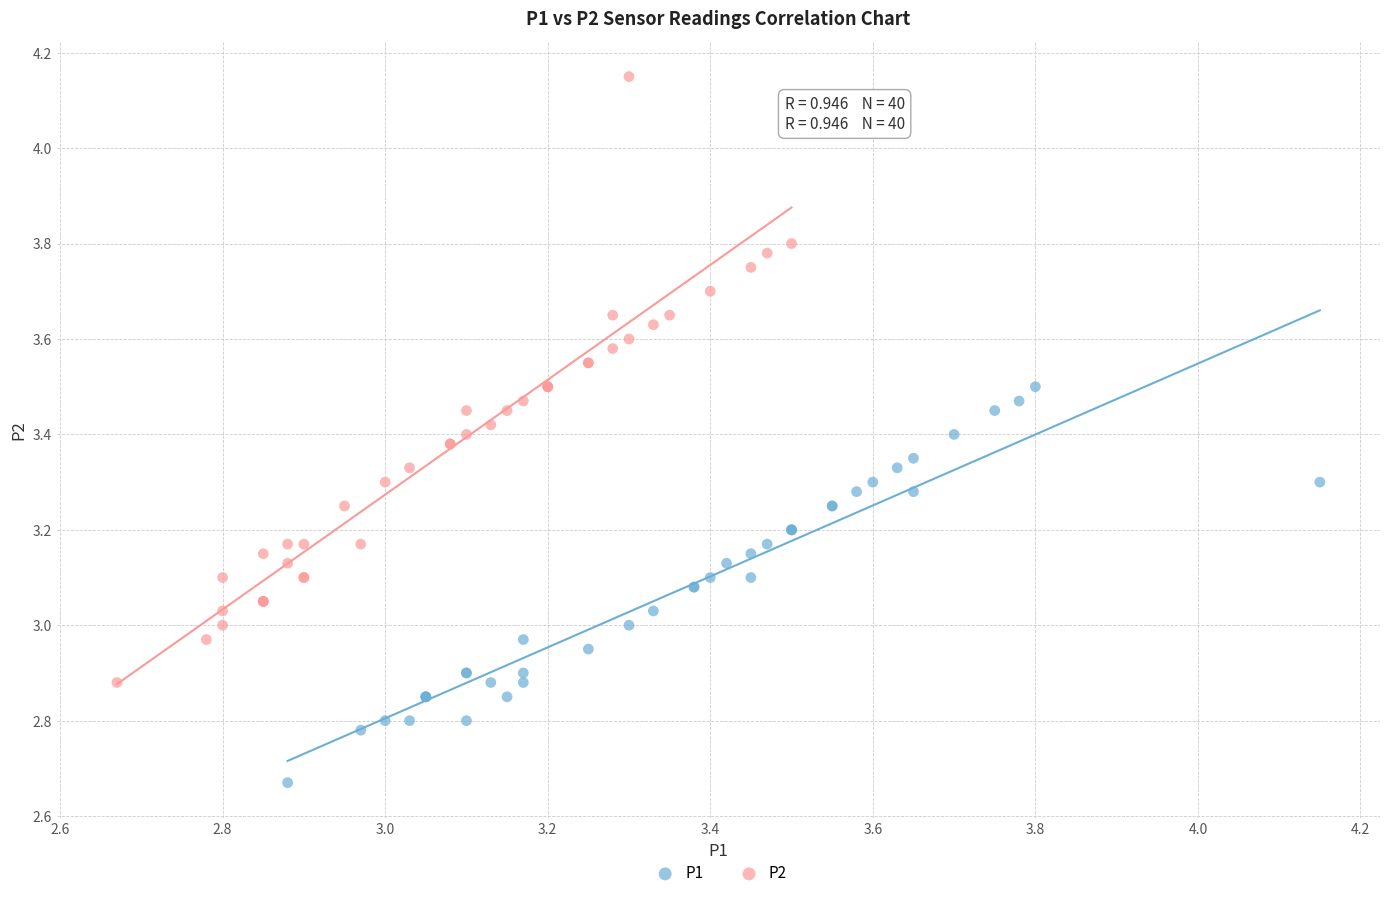

Which series contains the highest Y value?

P2